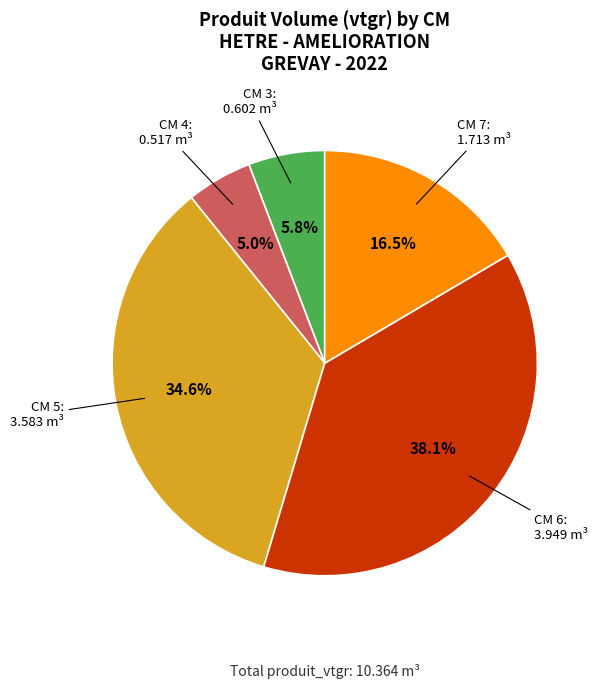

Rank the categories by value from highest to lowest.

CM 6, CM 5, CM 7, CM 3, CM 4